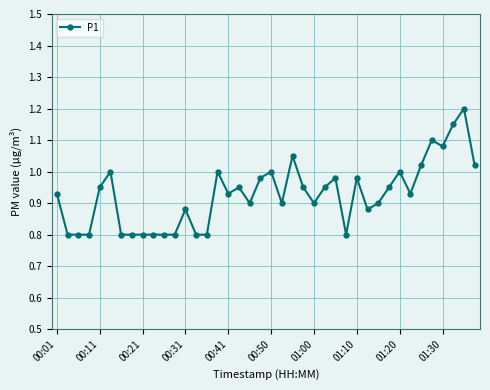

What is the difference between the maximum and minimum values?

0.4